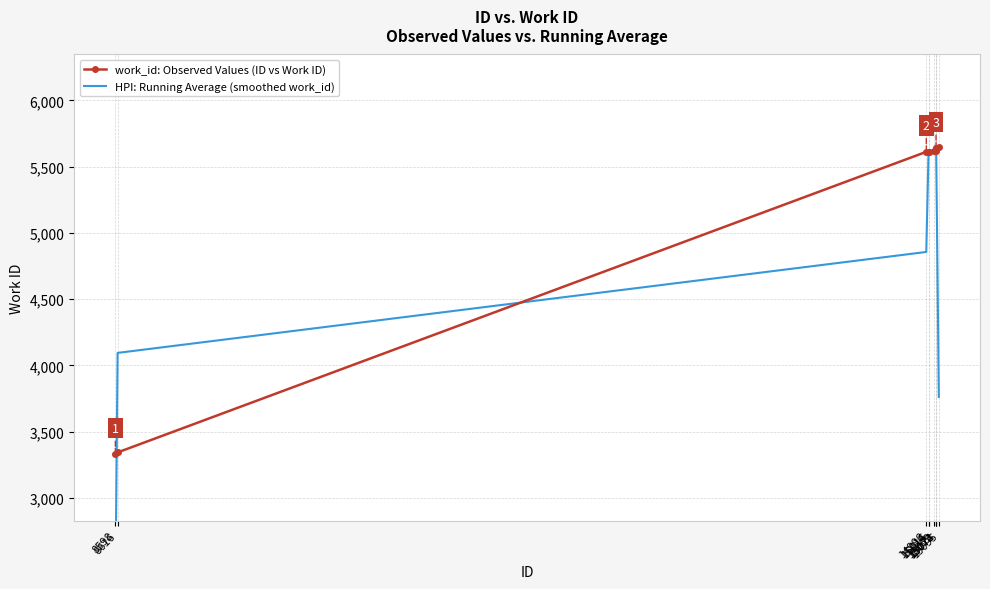

How many intersections are there between HPI: Running Average (smoothed work_id) and work_id: Observed Values (ID vs Work ID)?

8